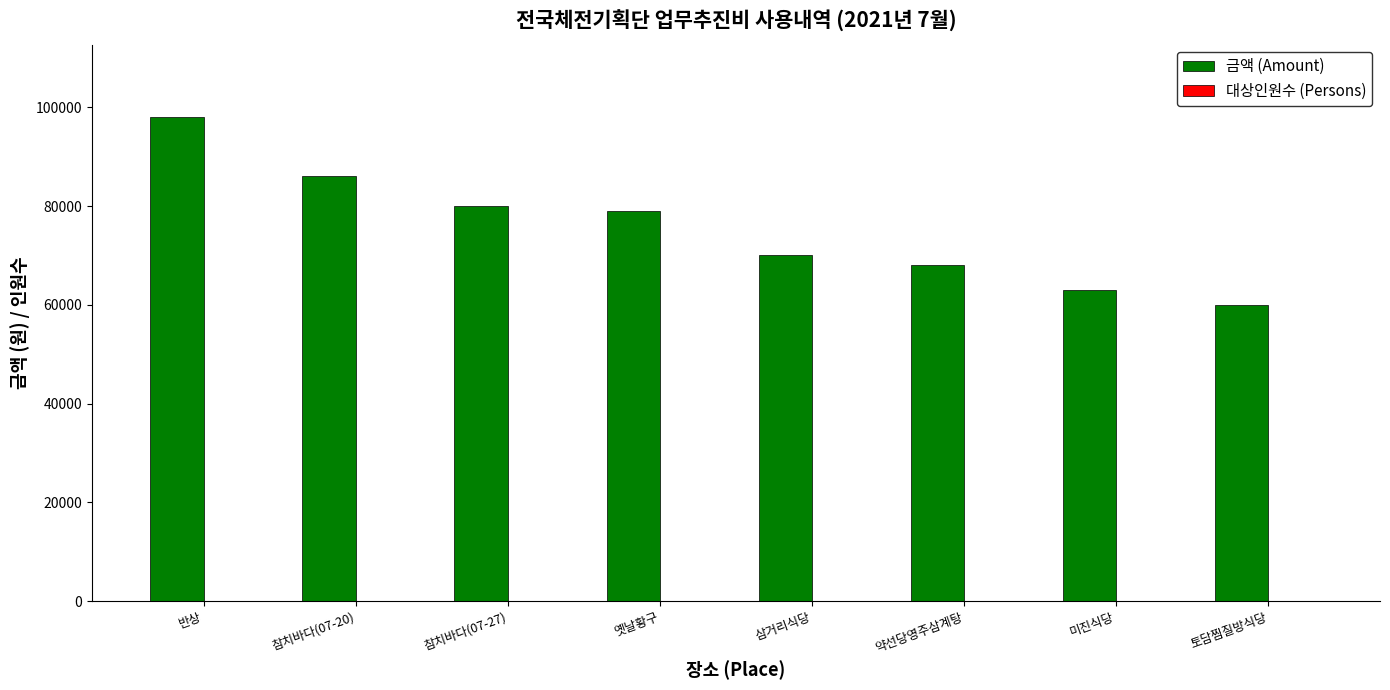

At which category is the sum across all series the highest?

반상